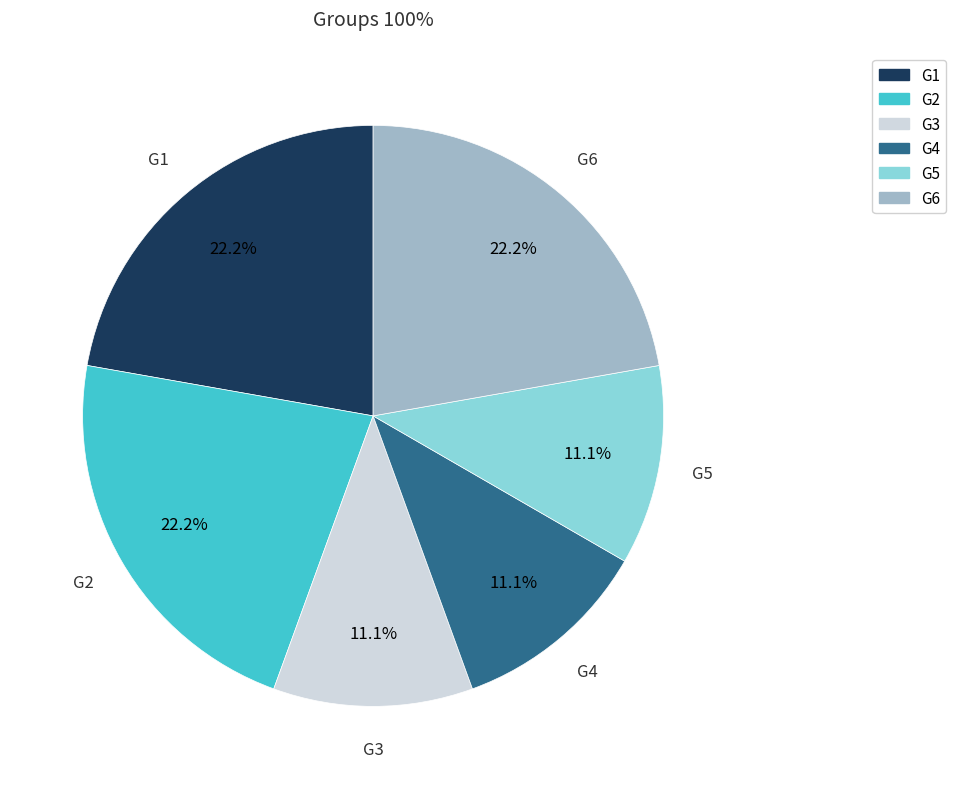

What percentage is NOT represented by G3?

88.9%